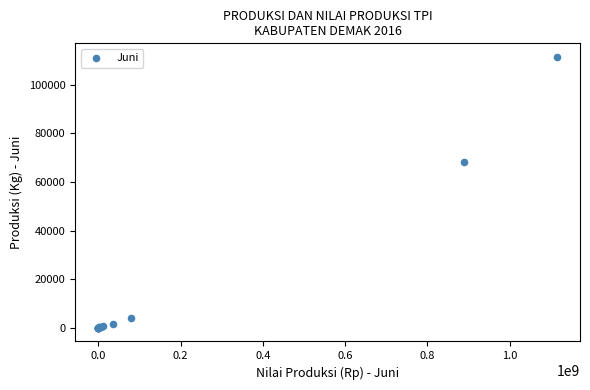

What Y value in the scatter plot is closest to 55755?

68425